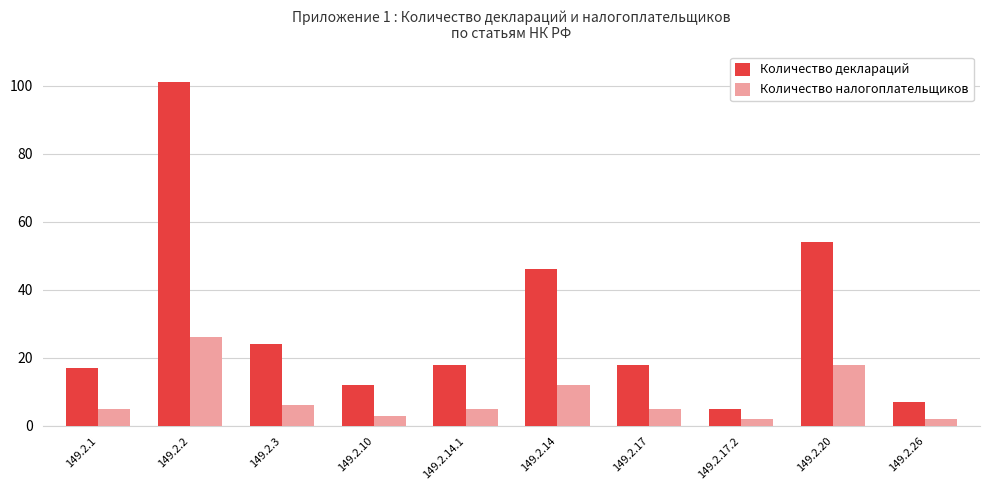

Reading left to right, list all the values displayed in this chart.

Количество деклараций: 17	101	24	12	18	46	18	5	54	7
Количество налогоплательщиков: 5	26	6	3	5	12	5	2	18	2